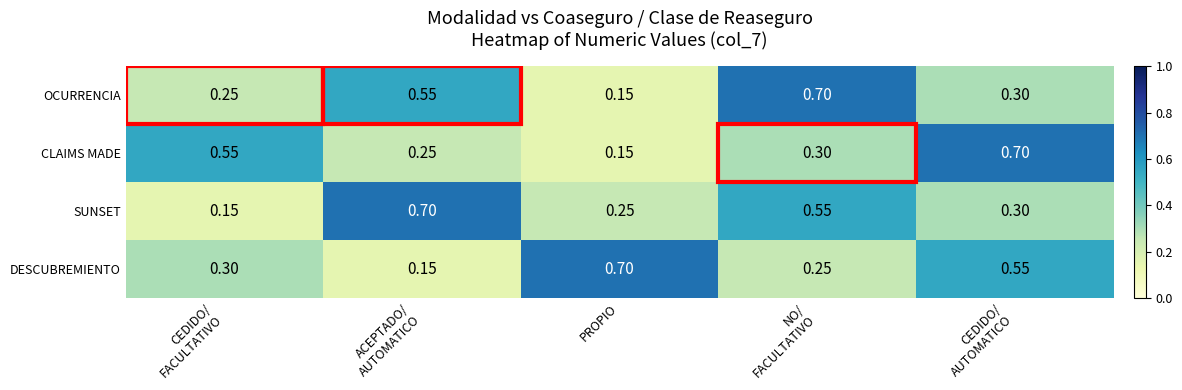

At which label is CLAIMS MADE closest to 0?

PROPIO